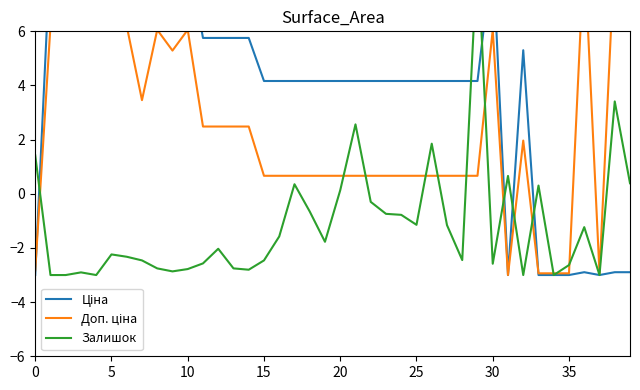

What is the label of the 18th point from the right?

22